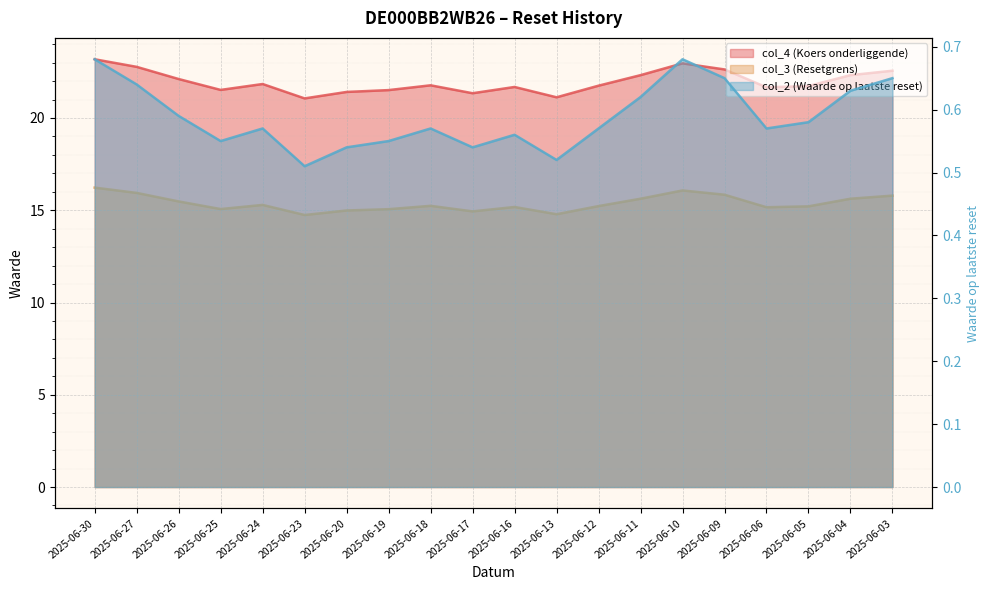

Is it true that col_2 (Waarde op laatste reset) equals 0.6 at 2025-06-26?

True